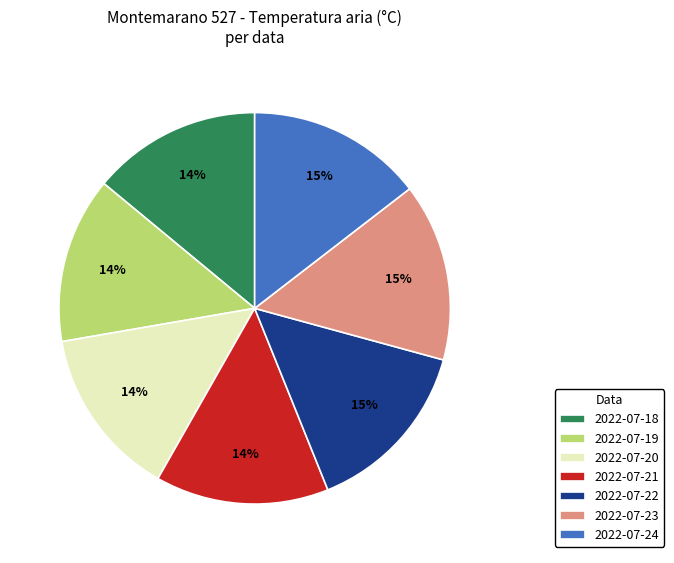

Does any single category account for the majority?

No